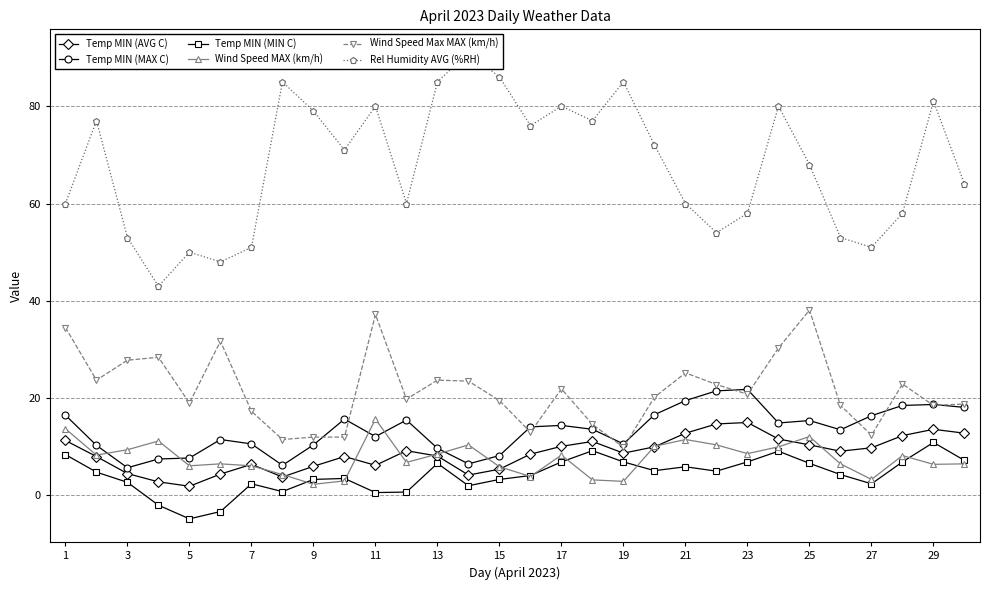

The value of Wind Speed MAX (km/h) at 7 is 19.6. True or false?

False